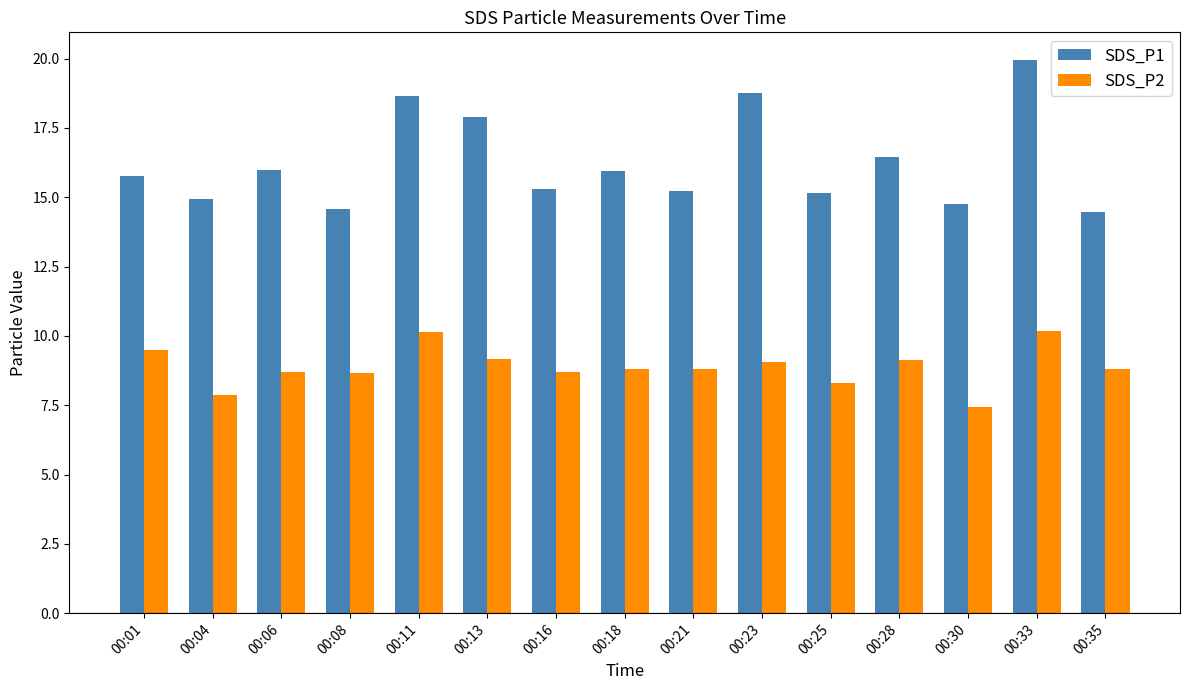

List the series in order of their overall mean, highest first.

SDS_P1, SDS_P2